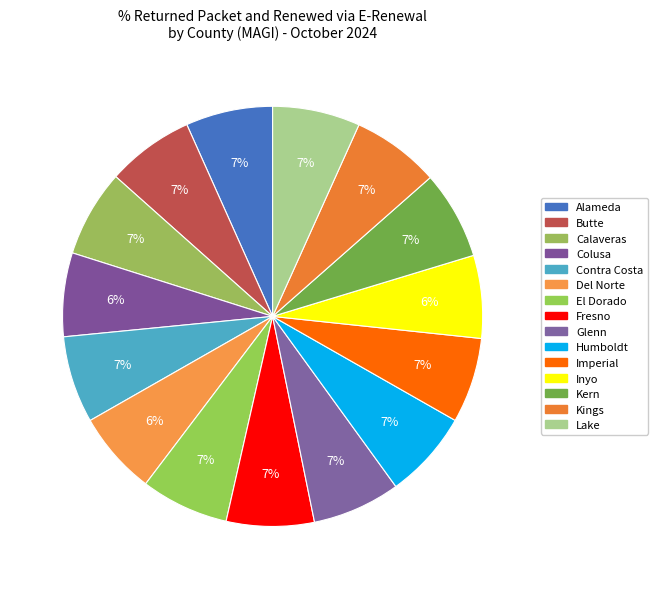

Is there any slice that represents more than half of the pie?

No